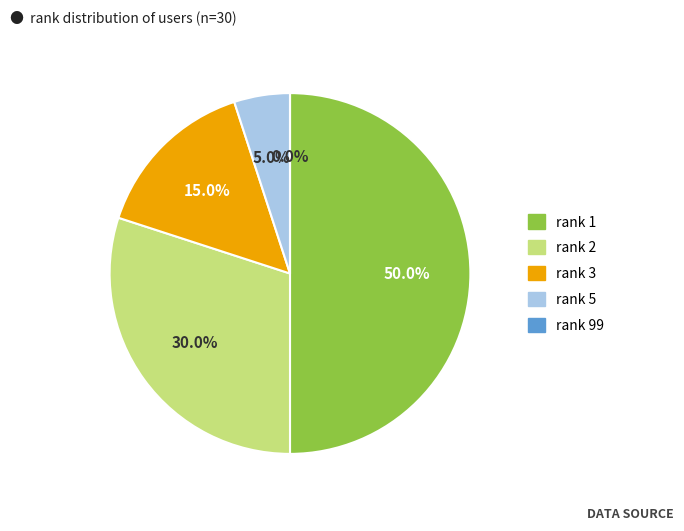

Between 99 and 3, which is larger?

3